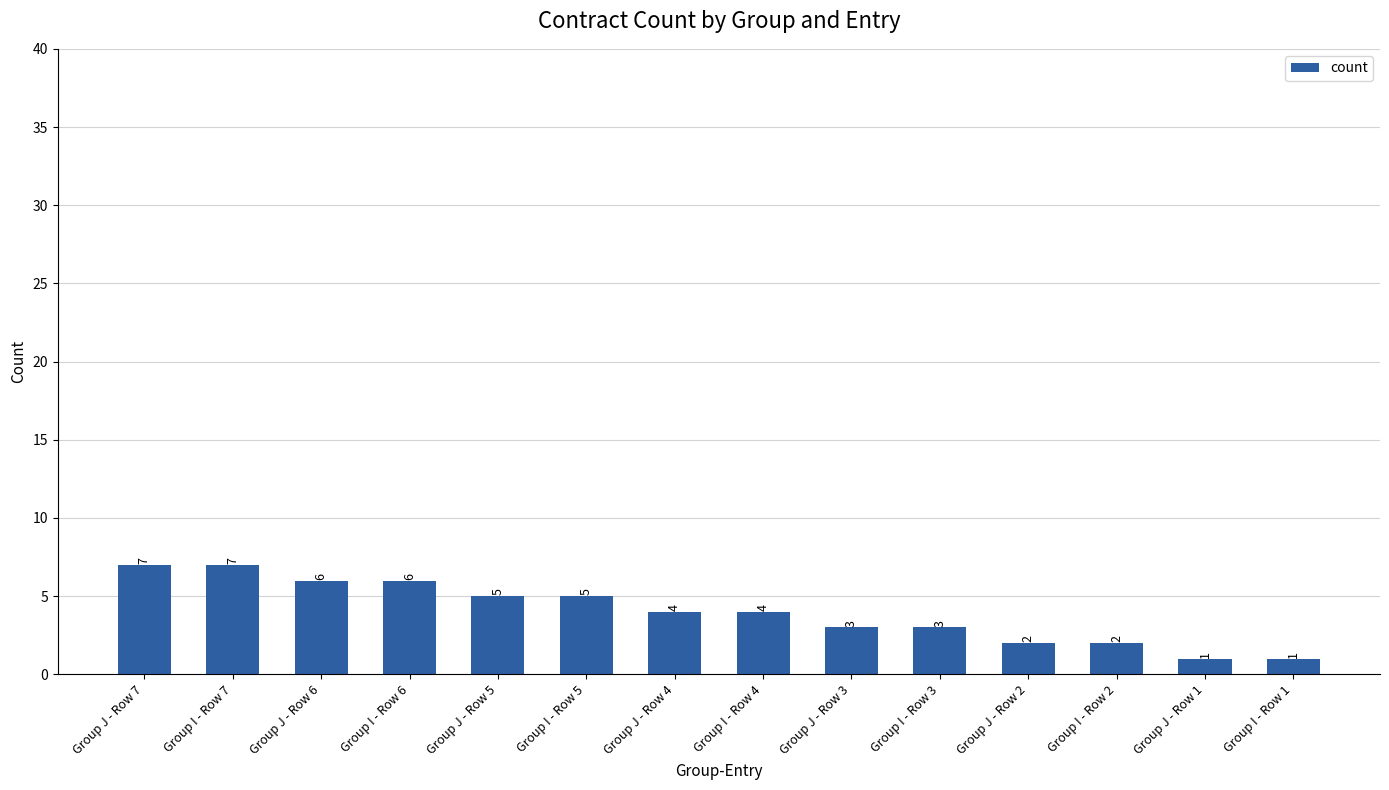

Which has a higher value, Group J - Row 7 or Group J - Row 4?

Group J - Row 7